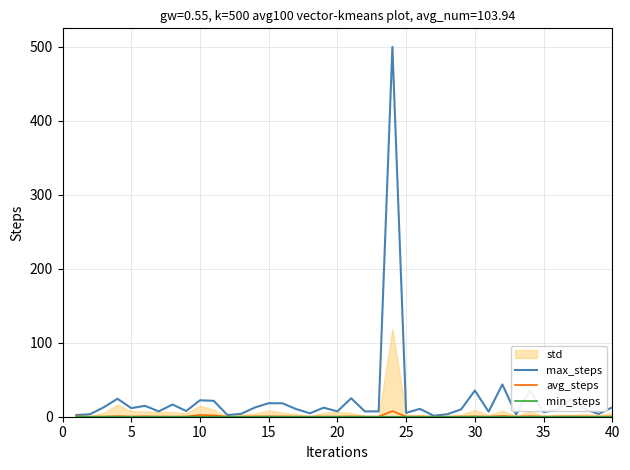

What is the difference between the maximum and minimum values in the avg_steps series?

7.6